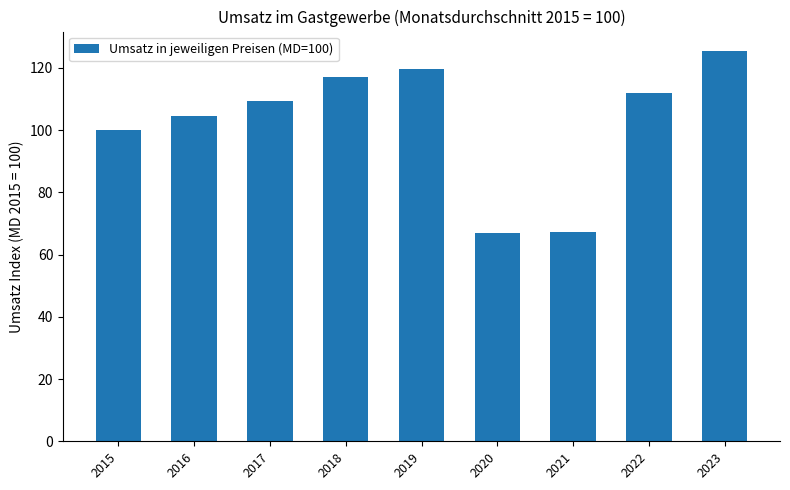

What value does the data have at 2018?

117.0